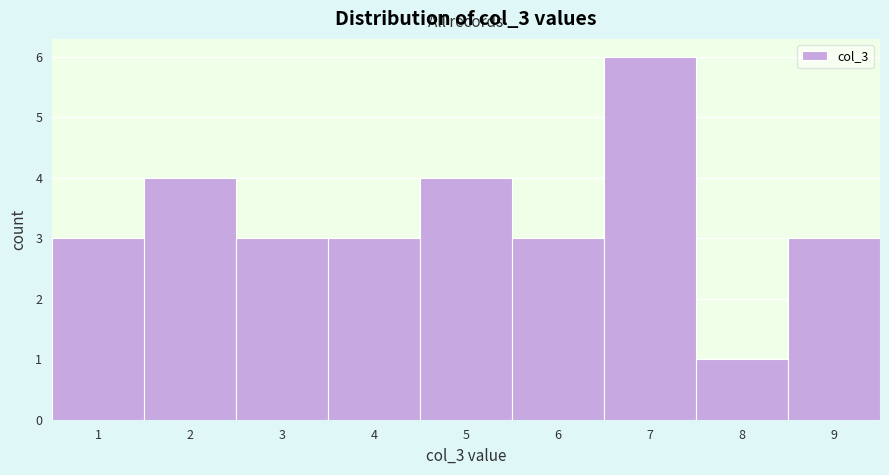

Reading left to right, list every bar in this chart as the range it spans on the x-axis followed by its height. The values are not printed on the chart, so give them approximately, as read against the axis.

0.5 to 1.5: 3
1.5 to 2.5: 4
2.5 to 3.5: 3
3.5 to 4.5: 3
4.5 to 5.5: 4
5.5 to 6.5: 3
6.5 to 7.5: 6
7.5 to 8.5: 1
8.5 to 9.5: 3